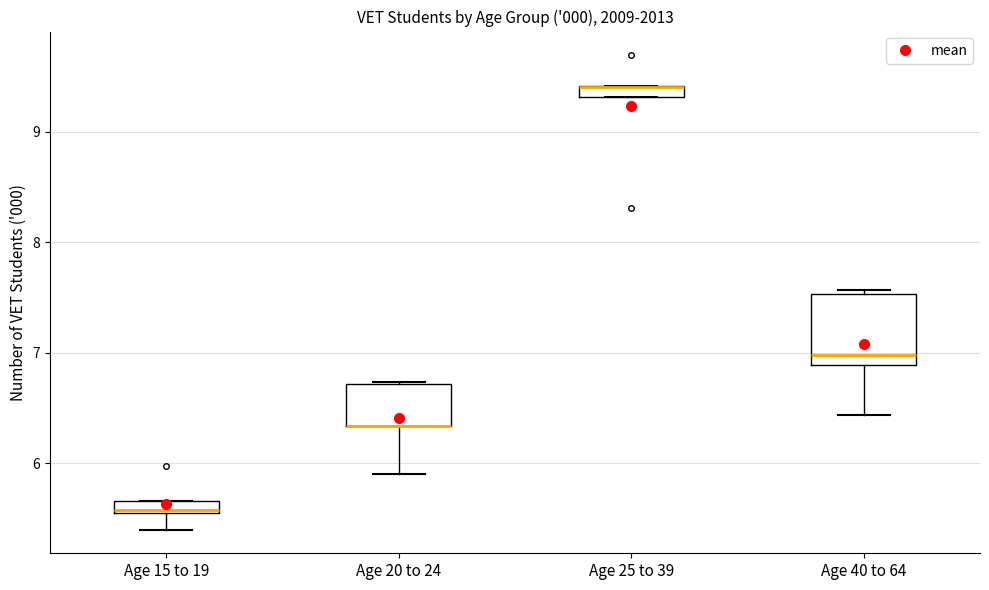

Comparing the boxes themselves (not the whiskers), which one is the tallest?

Age 40 to 64